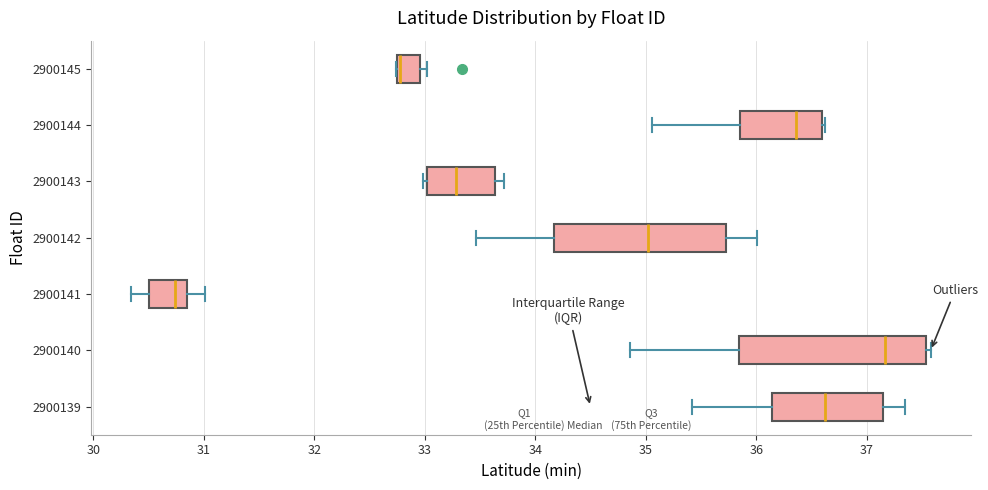

Reading bottom to top, transcribe this box plot: for each box, give where its median line is, the range the box spans, and where its two whiskers end, as read against the x-axis. The values are not printed on the chart, so give them approximately, as read against the axis.

2900139: median 36.6, box 36.1 to 37.2, whiskers 35.4 to 37.3
2900140: median 37.2, box 35.8 to 37.5, whiskers 34.9 to 37.6
2900141: median 30.7, box 30.5 to 30.8, whiskers 30.3 to 31.0
2900142: median 35.0, box 34.2 to 35.7, whiskers 33.5 to 36.0
2900143: median 33.3, box 33.0 to 33.6, whiskers 33.0 (just left of the box's left edge) to 33.7
2900144: median 36.4, box 35.9 to 36.6, whiskers 35.1 to 36.6 (just right of the box's right edge)
2900145: median 32.8 (drawn on the box's left edge), box 32.7 to 33.0, whiskers 32.7 to 33.0 (just right of the box's right edge)